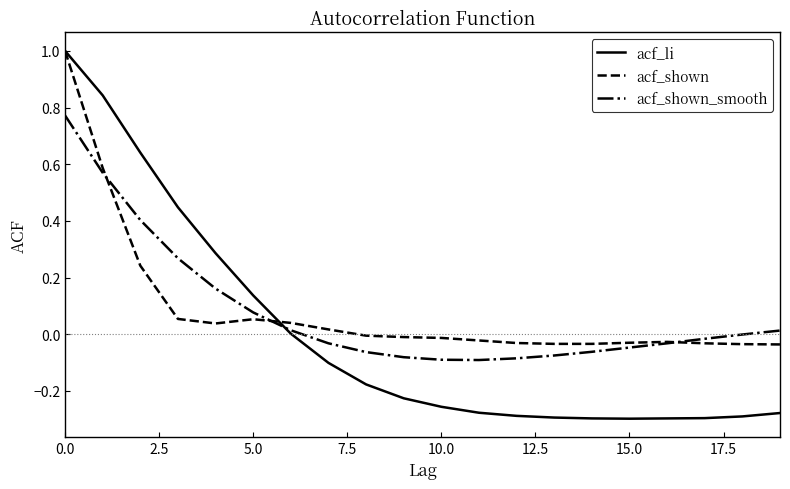

What is the greatest value displayed?

1.0